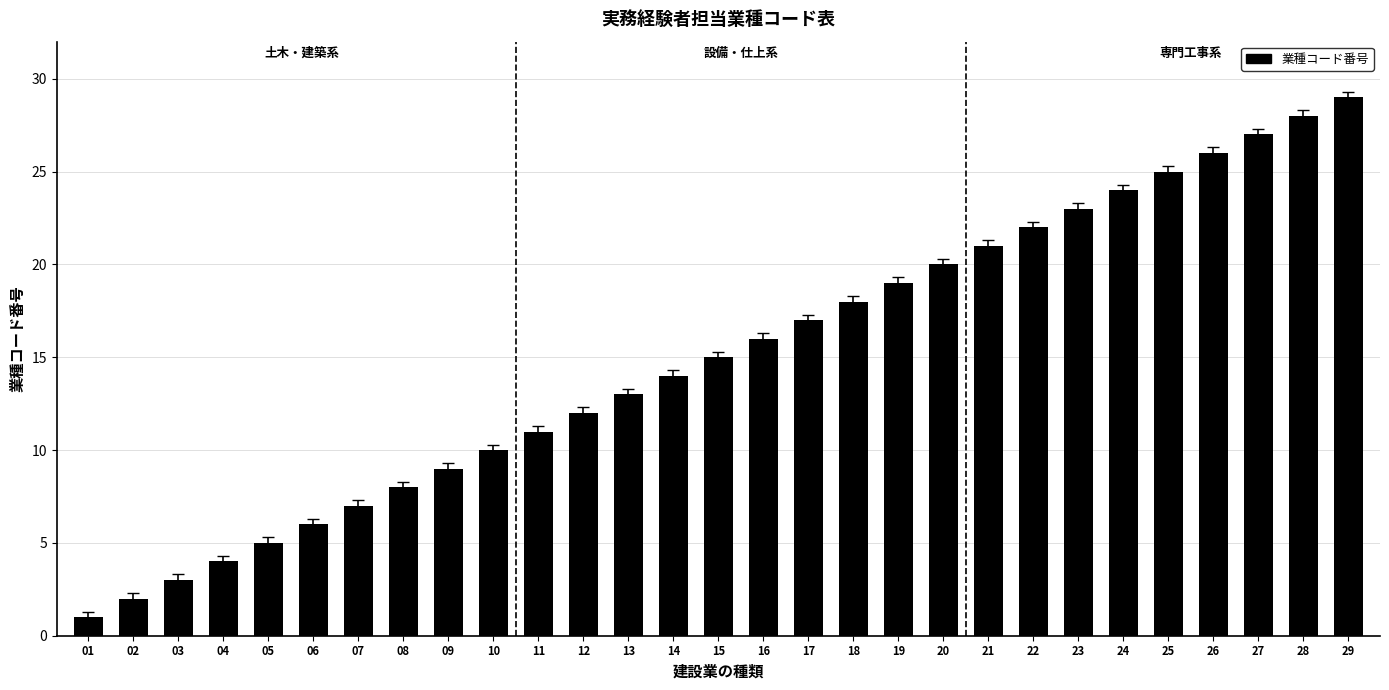

Rank the categories by value from highest to lowest.

29, 28, 27, 26, 25, 24, 23, 22, 21, 20, 19, 18, 17, 16, 15, 14, 13, 12, 11, 10, 09, 08, 07, 06, 05, 04, 03, 02, 01